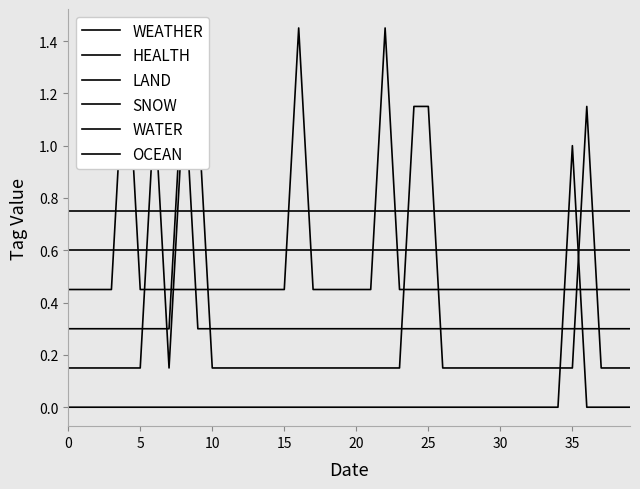

True or false: WATER has more than 0 interior local peaks.

False